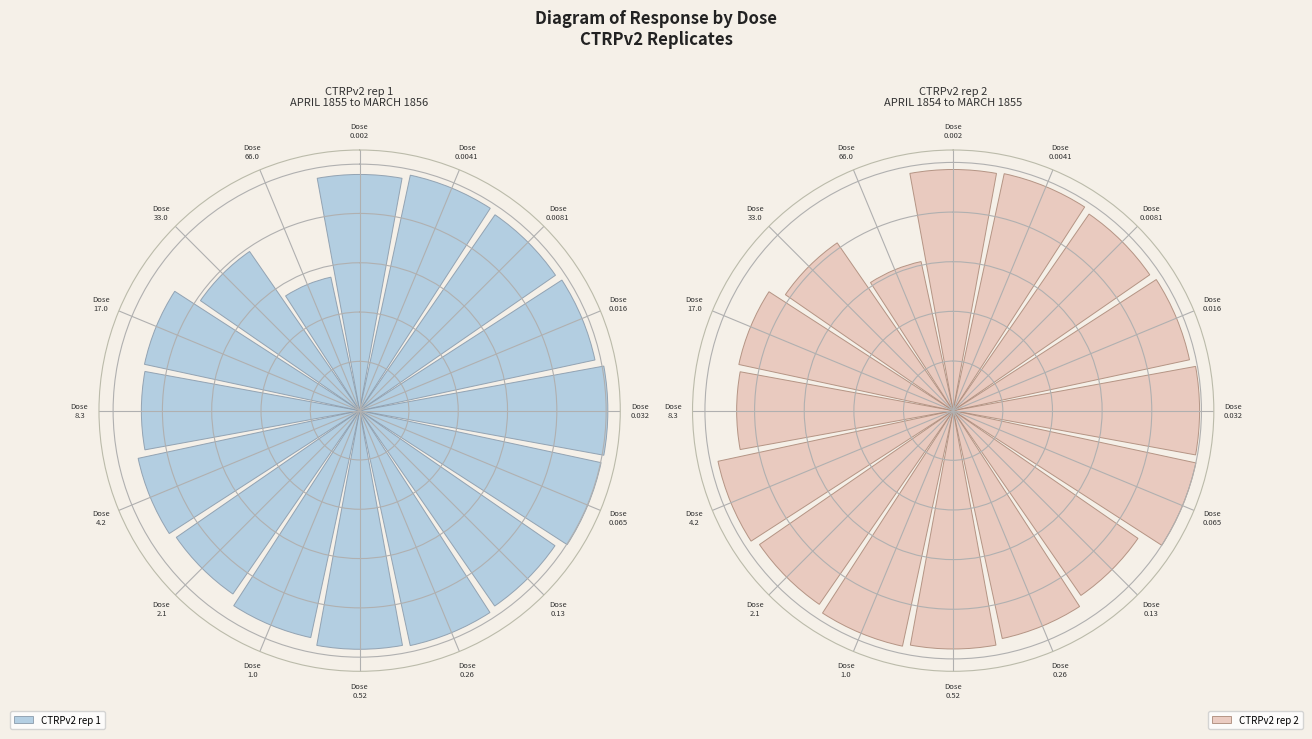

Between Dose
1.0 and Dose
8.3, which series saw the biggest shift?

CTRPv2 rep 2